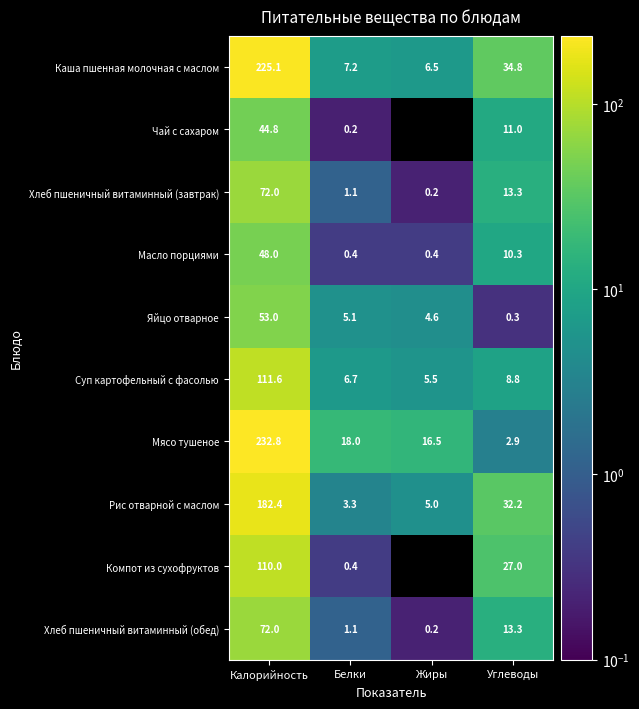

At which label is Яйцо отварное closest to 26?

Белки